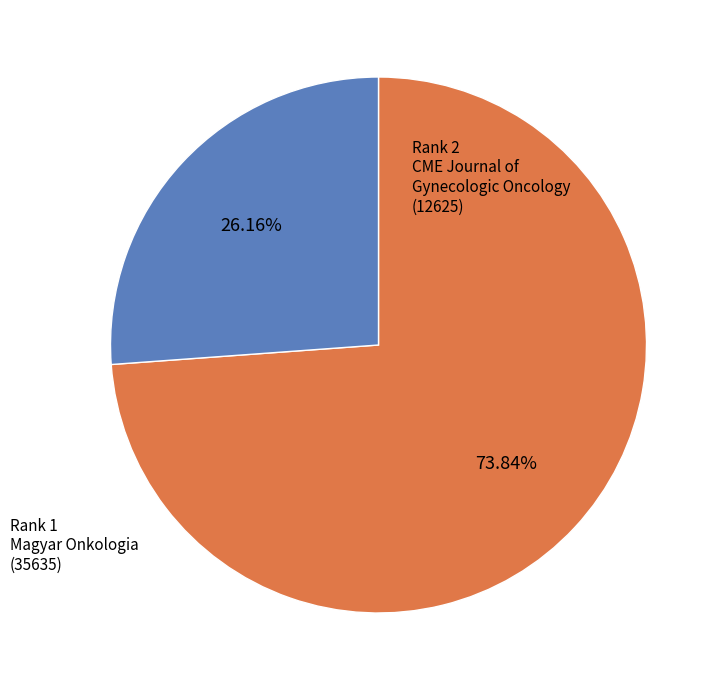

How many segments does this pie chart have?

2